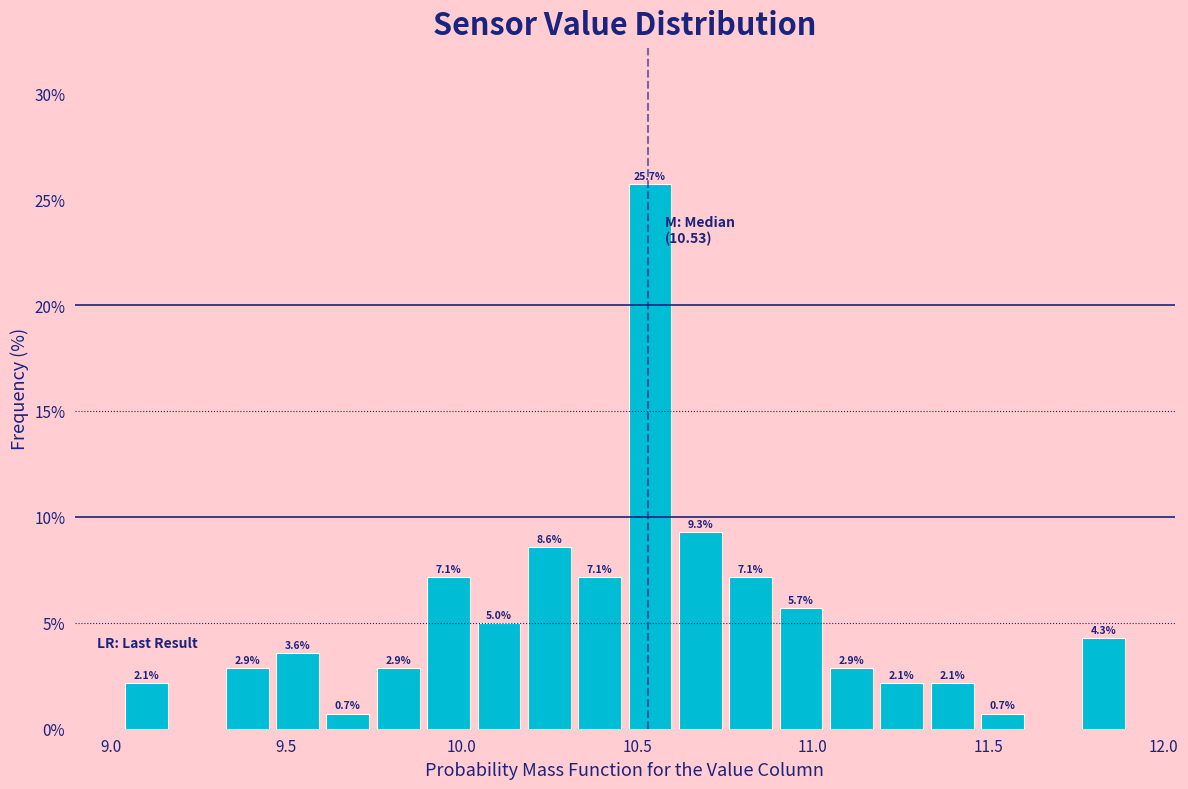

Around what value on the x-axis is the tallest bar? Give the approximate position of its centre, as read against the axis.

10.55